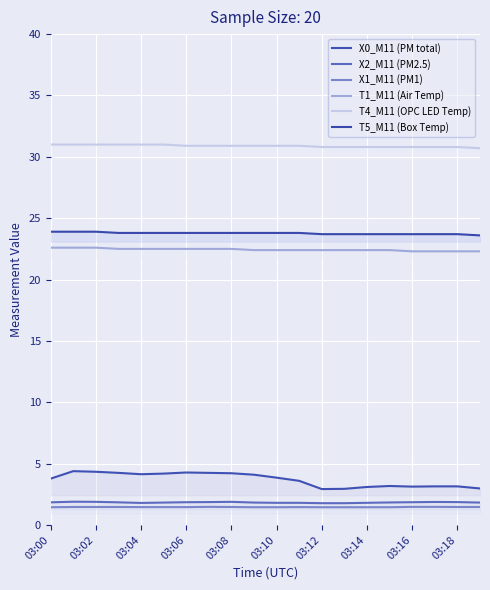

True or false: X1_M11 (PM1) and X0_M11 (PM total) cross at least once.

False